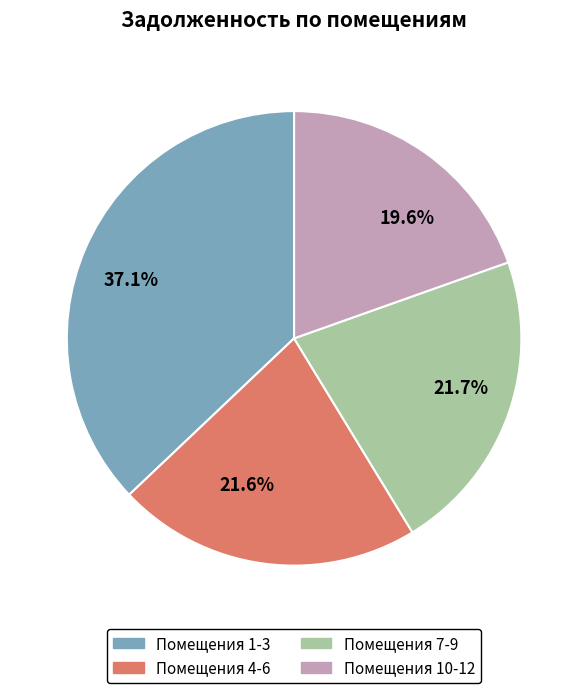

To the nearest percent, what is the average slice percentage?

25%